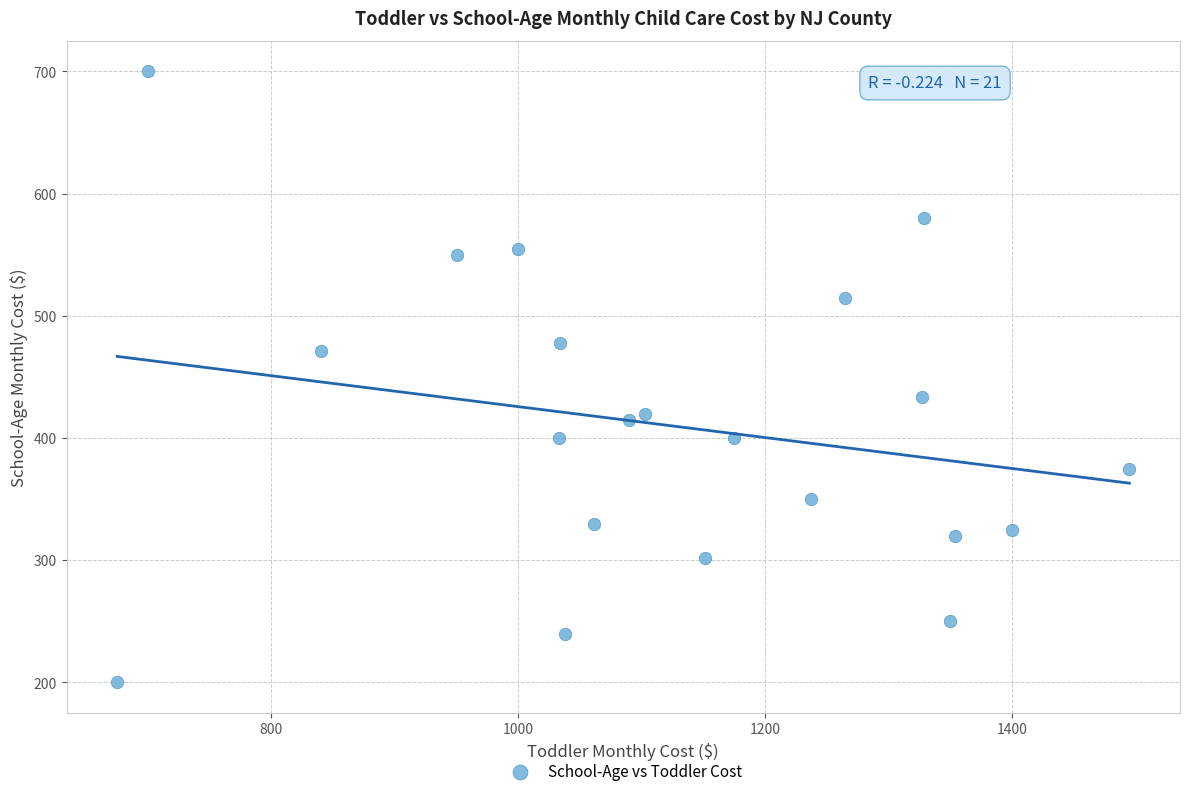

What is the range of Y values (max minus min)?

500